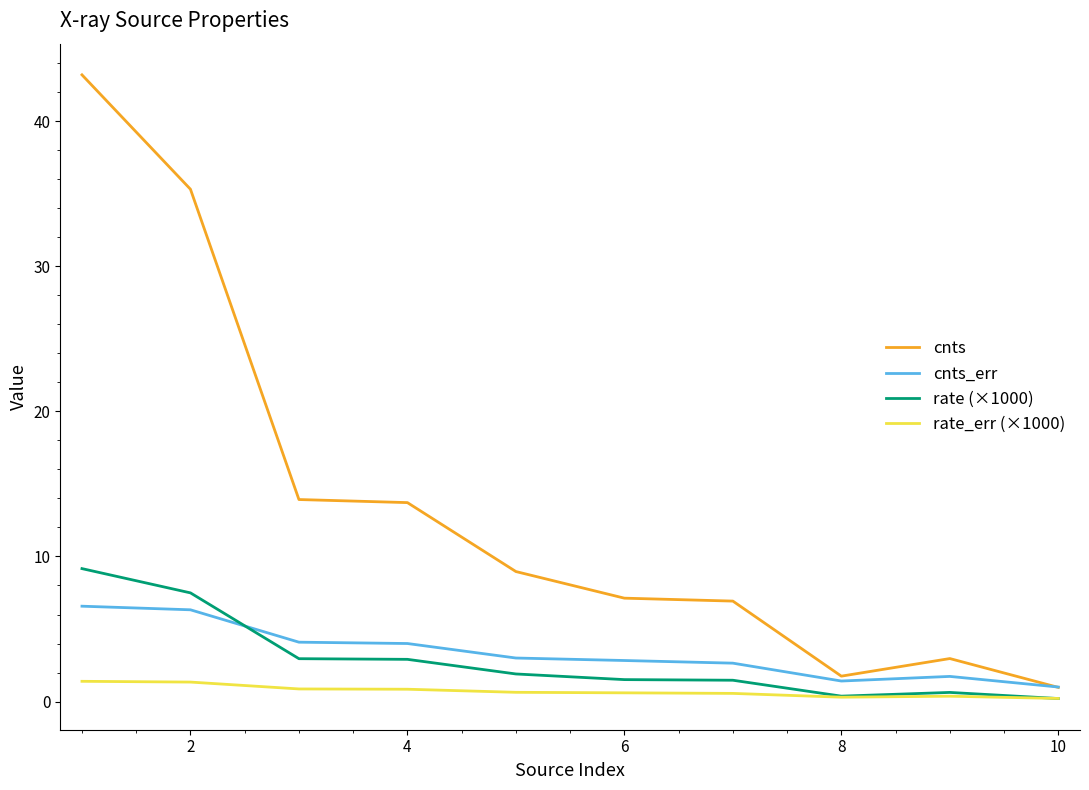

What is the greatest value displayed?

43.2